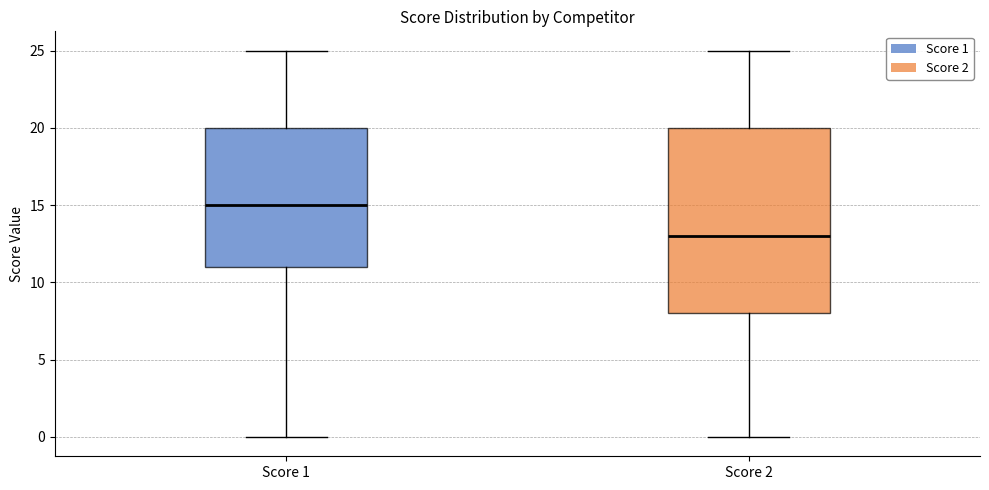

Reading left to right, read every box against the y-axis: the position of its median line, the range the box covers, and the ends of its whiskers. The values are not printed on the chart, so give them approximately, as read against the axis.

Score 1: median 15, box 11 to 20, whiskers 0 to 25
Score 2: median 13, box 8 to 20, whiskers 0 to 25